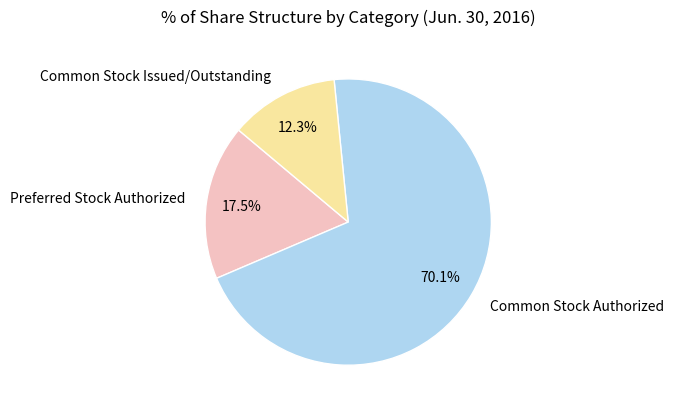

To the nearest percent, what percentage of the pie is Common Stock Authorized?

70%